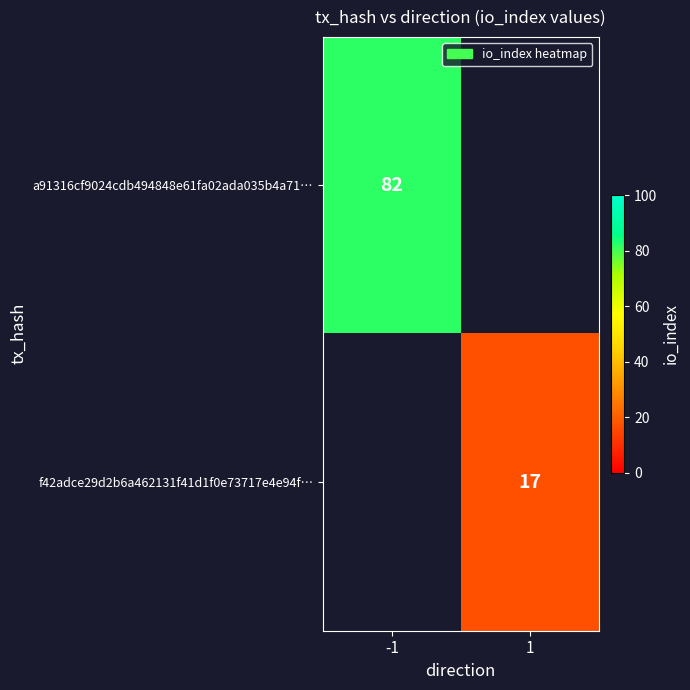

The value of a91316cf9024cdb494848e61fa02ada035b4a71… at -1 is 82. True or false?

True